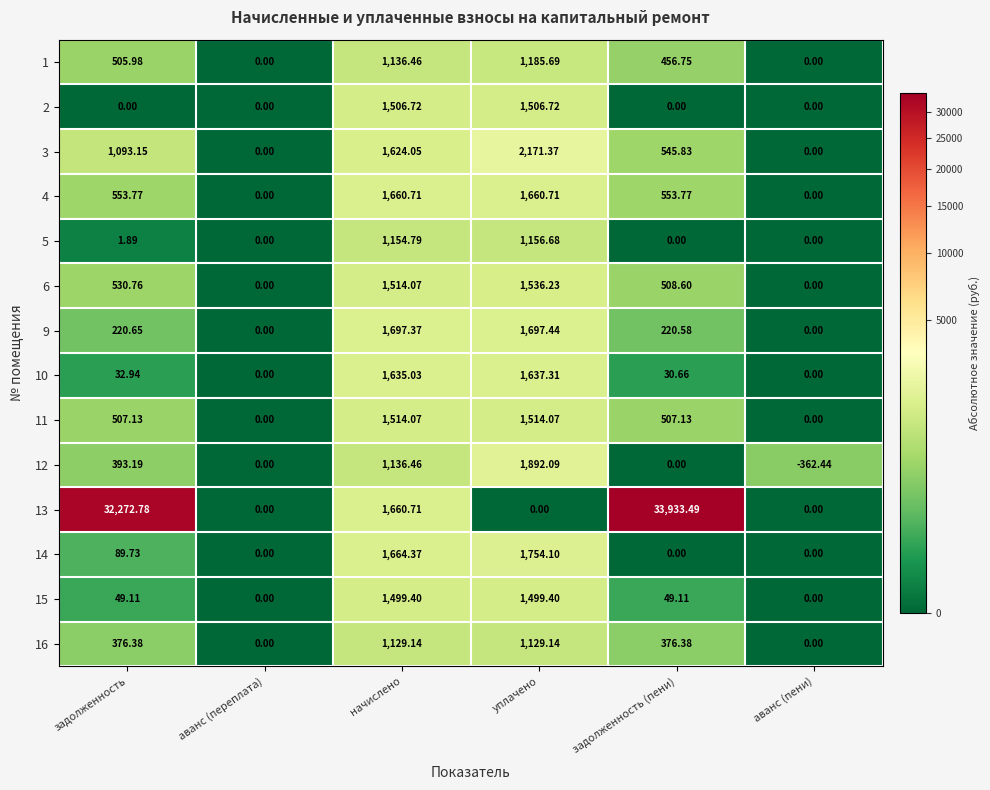

Which label corresponds to the smallest value in the chart?

аванс (пени)